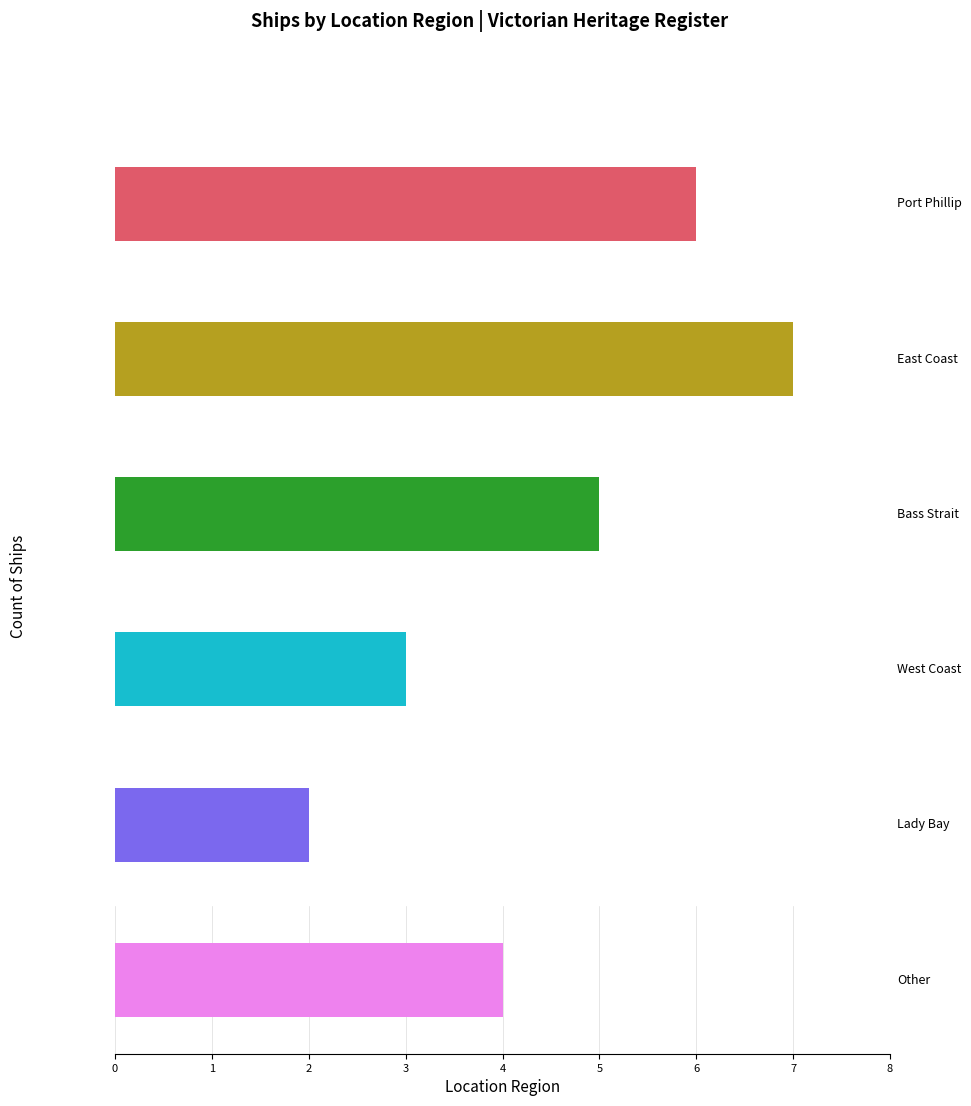

Read the value at 1.

7